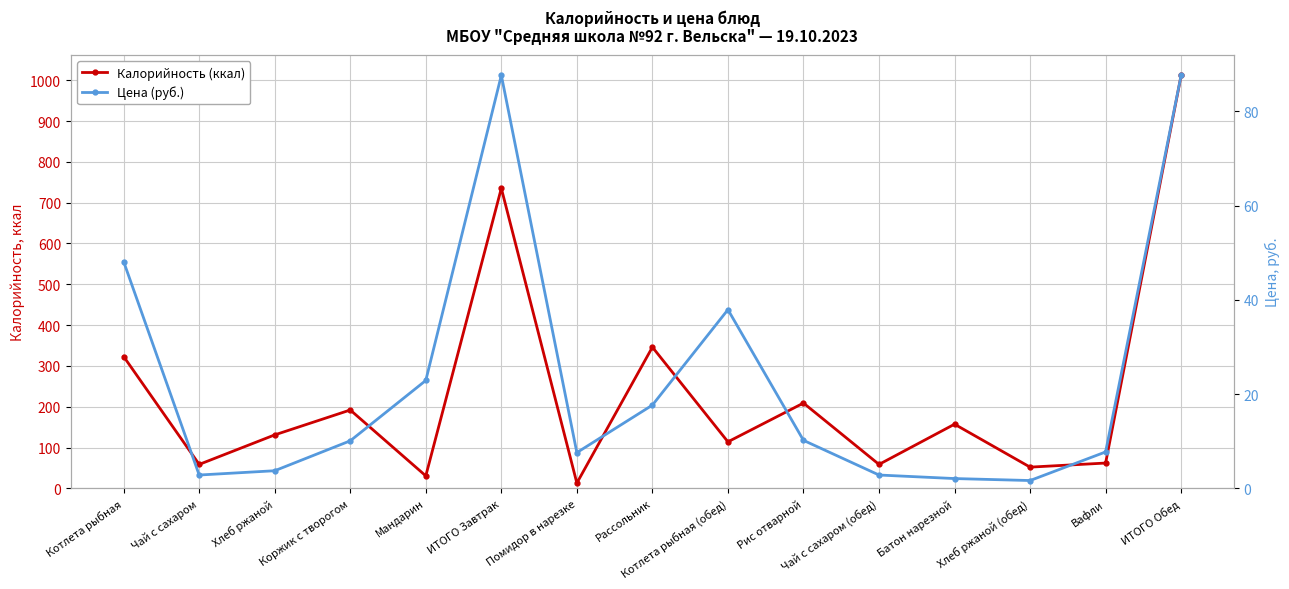

What is the difference between the second highest and second lowest values in the Калорийность (ккал) series?

704.7